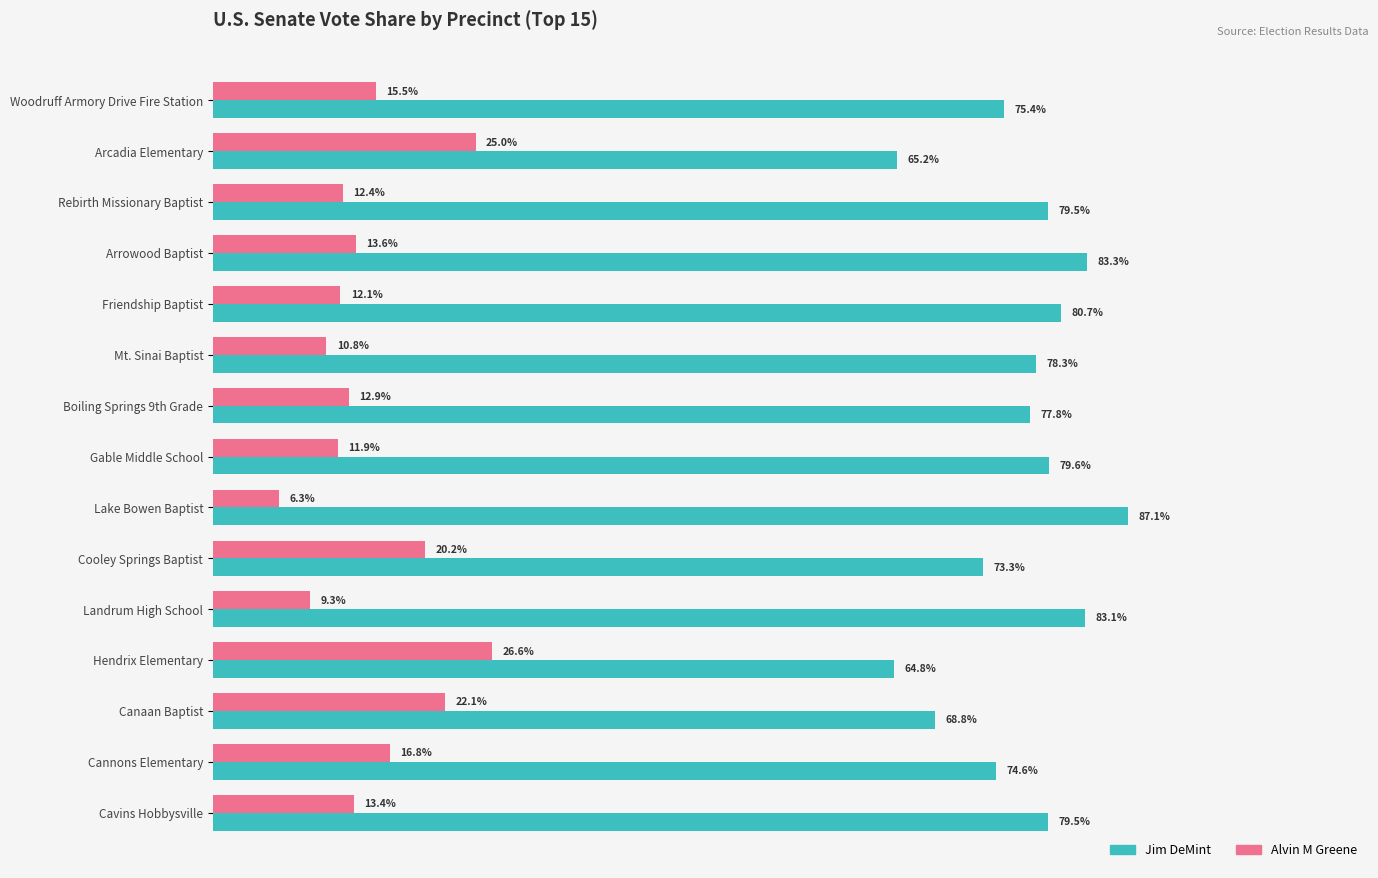

List the series in order of their overall mean, highest first.

Jim DeMint, Alvin M Greene